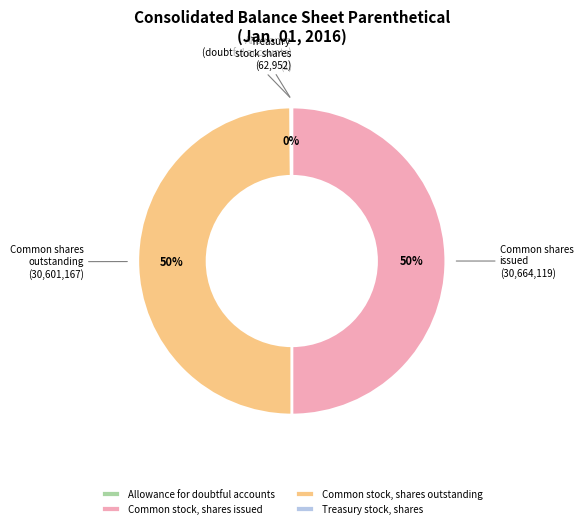

To the nearest percent, what is the difference between the largest and smallest slice percentages?

50%